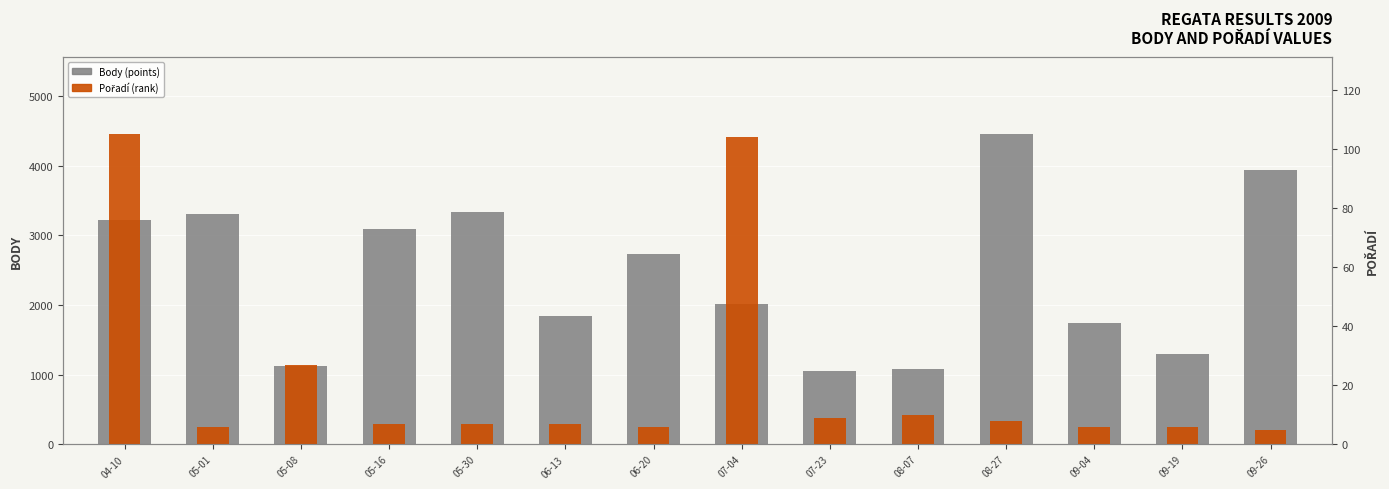

How many series are shown in this chart?

2